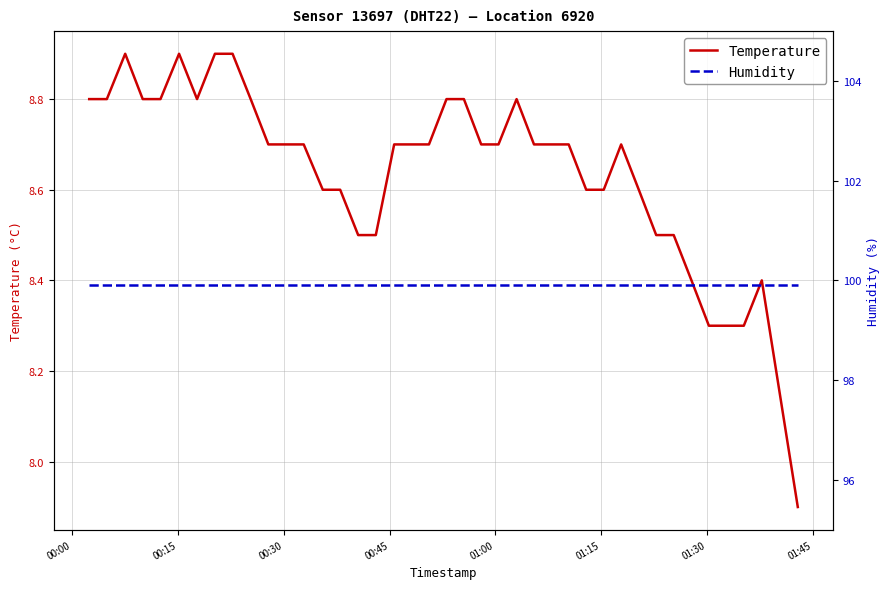

What are all the series names shown in the legend?

Temperature, Humidity